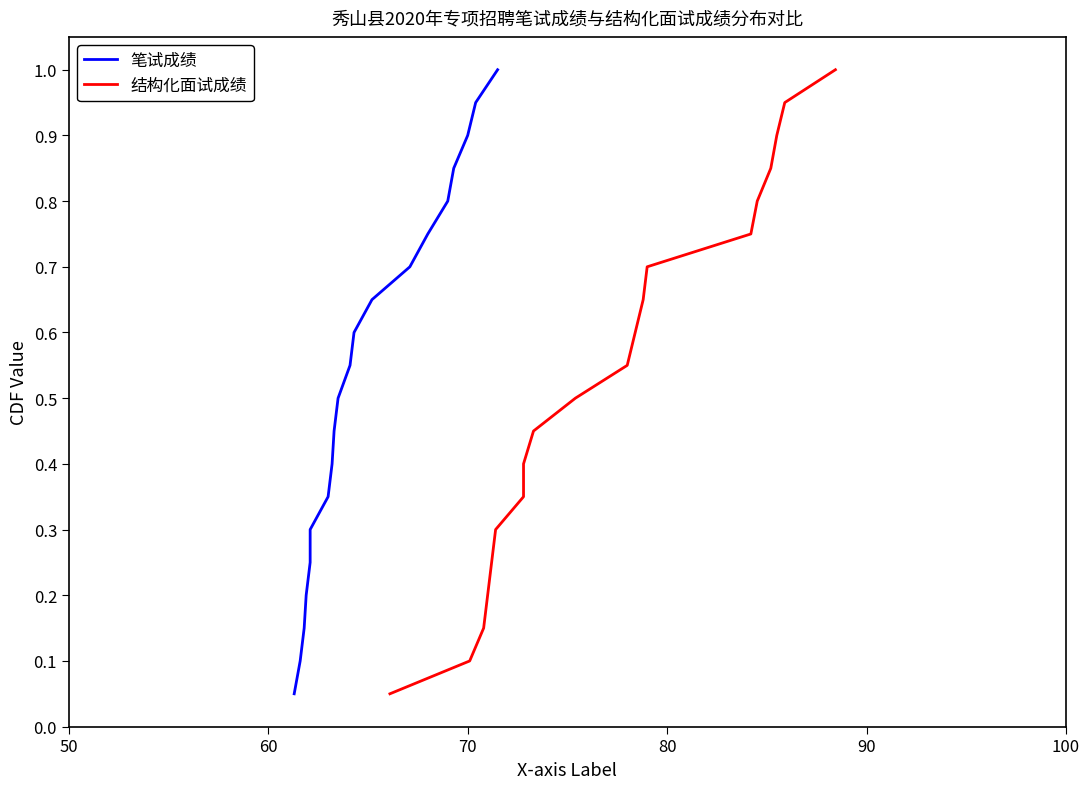

What is the sum of all 笔试成绩 values?

10.5